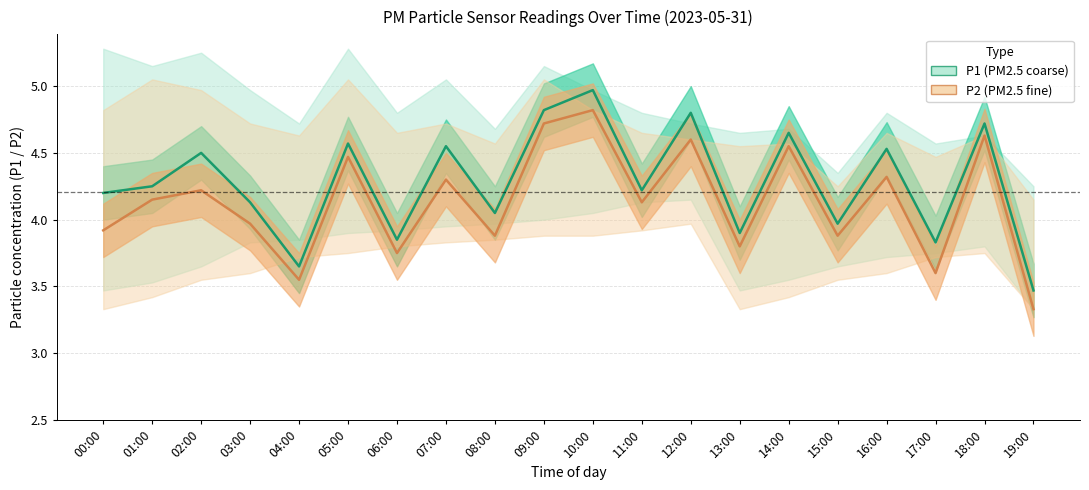

Reading right to left, transcribe all the data shown in this chart.

P1: 3.5	4.7	3.8	4.5	4.0	4.7	3.9	4.8	4.2	5.0	4.8	4.0	4.5	3.9	4.6	3.6	4.1	4.5	4.2	4.2
P2: 3.3	4.6	3.6	4.3	3.9	4.5	3.8	4.6	4.1	4.8	4.7	3.9	4.3	3.8	4.5	3.5	4.0	4.2	4.2	3.9